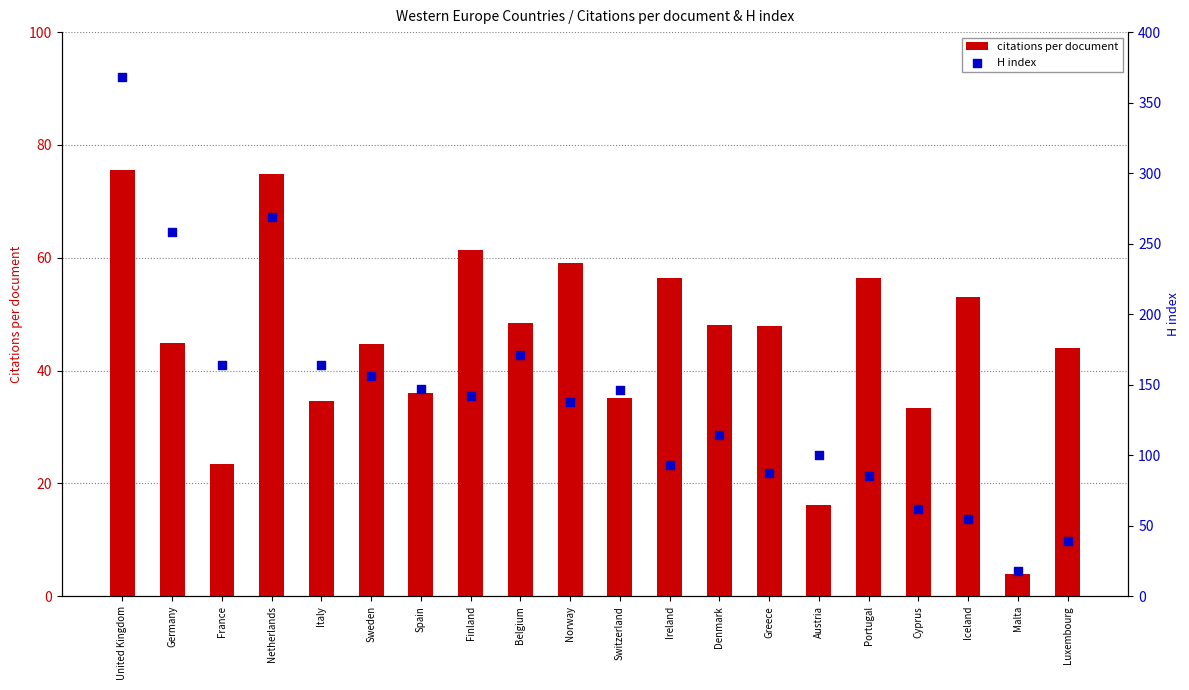

What is the total value across all series at Luxembourg?

83.0